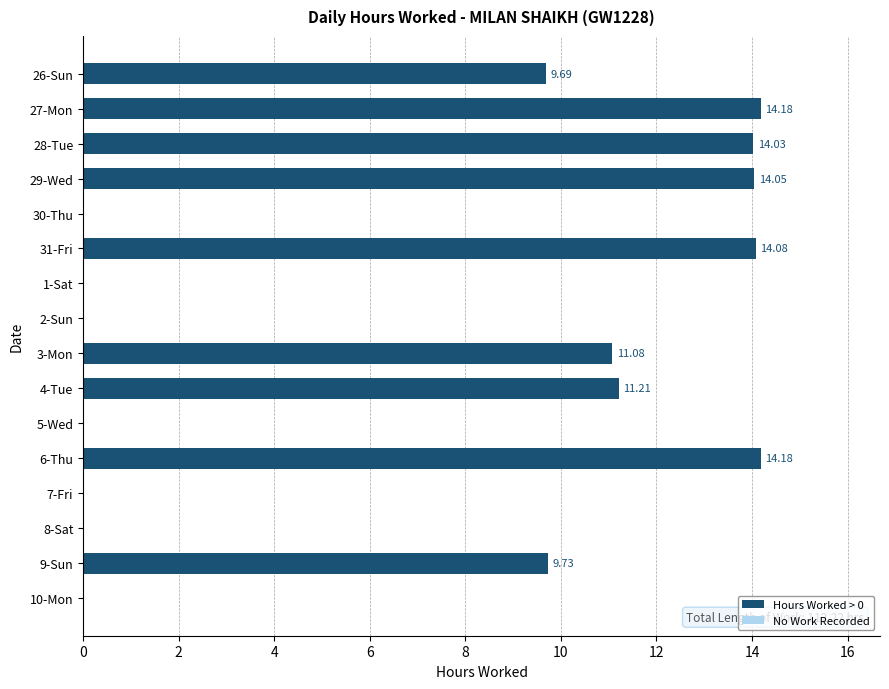

What is the change in value from 26-Sun to 31-Fri?

+4.4